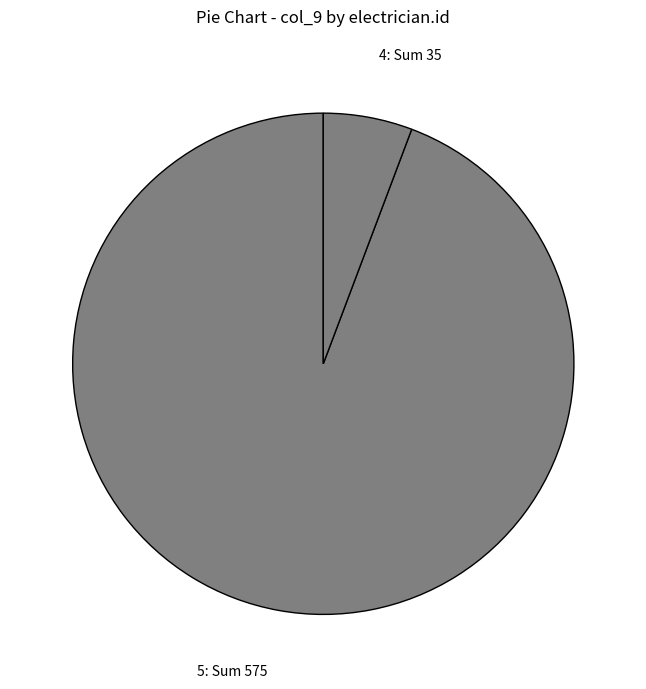

Is it true that 5: Sum 575 is 84% of the pie?

False